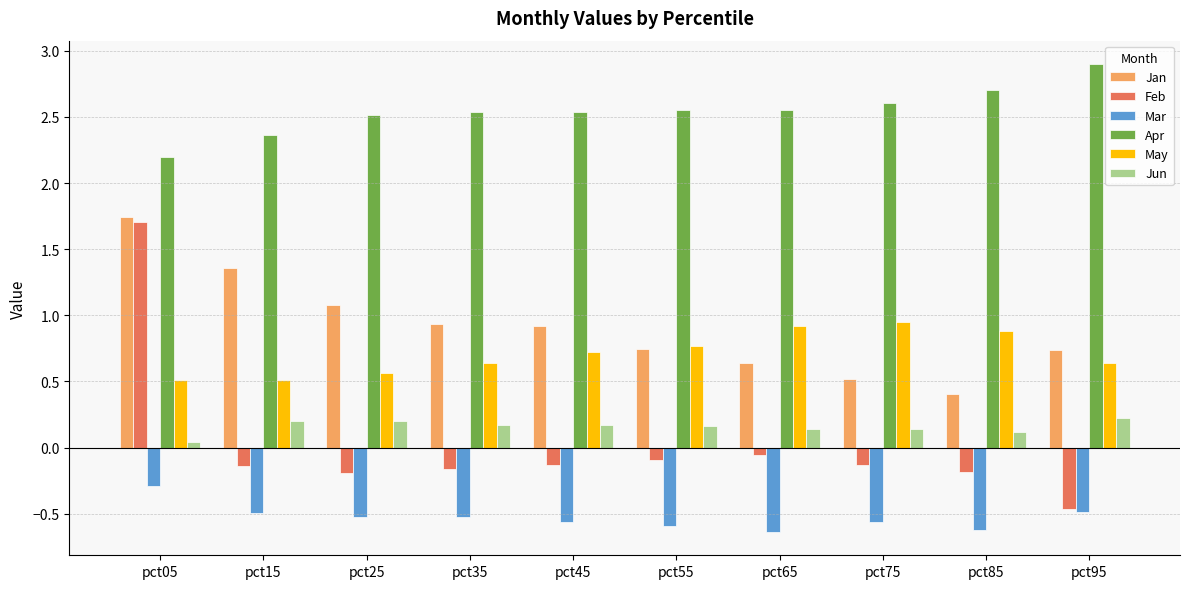

At which category is the sum across all series the highest?

pct05